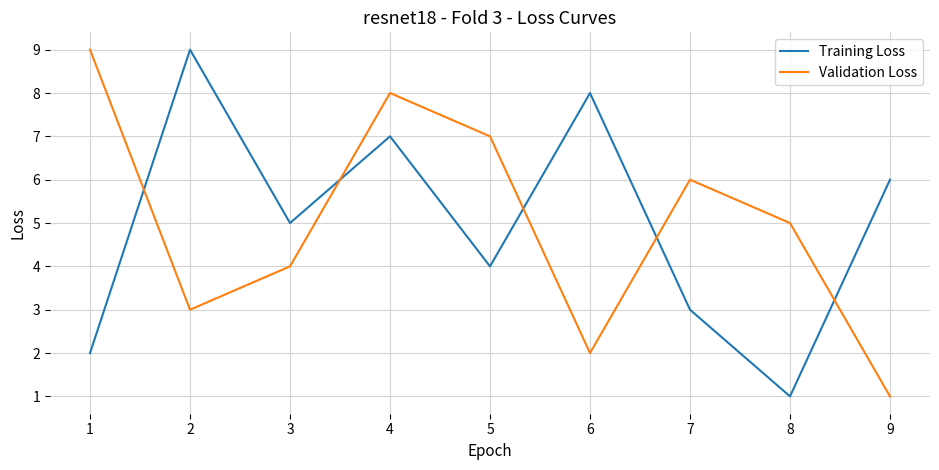

What is the highest value of the Training Loss series?

9